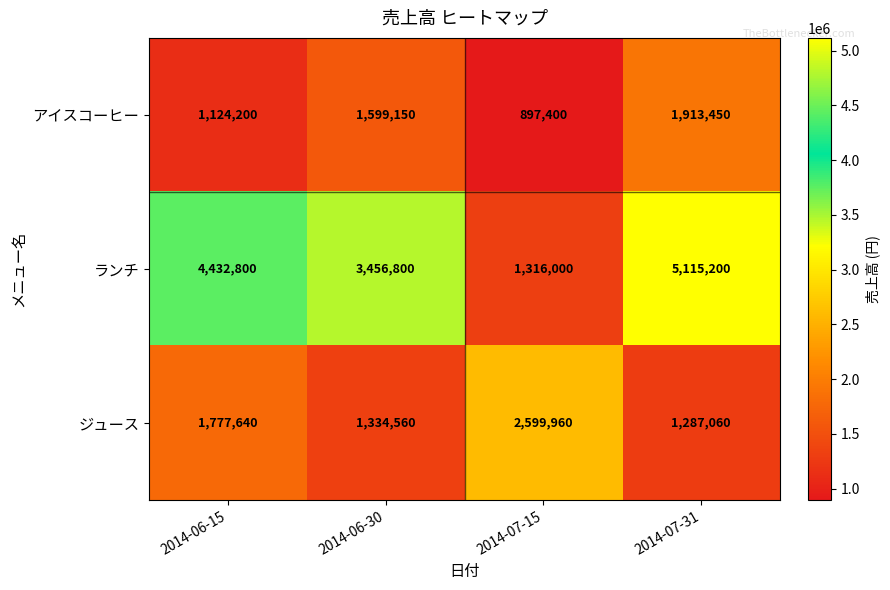

At how many categories does at least one series exceed 3933902?

2